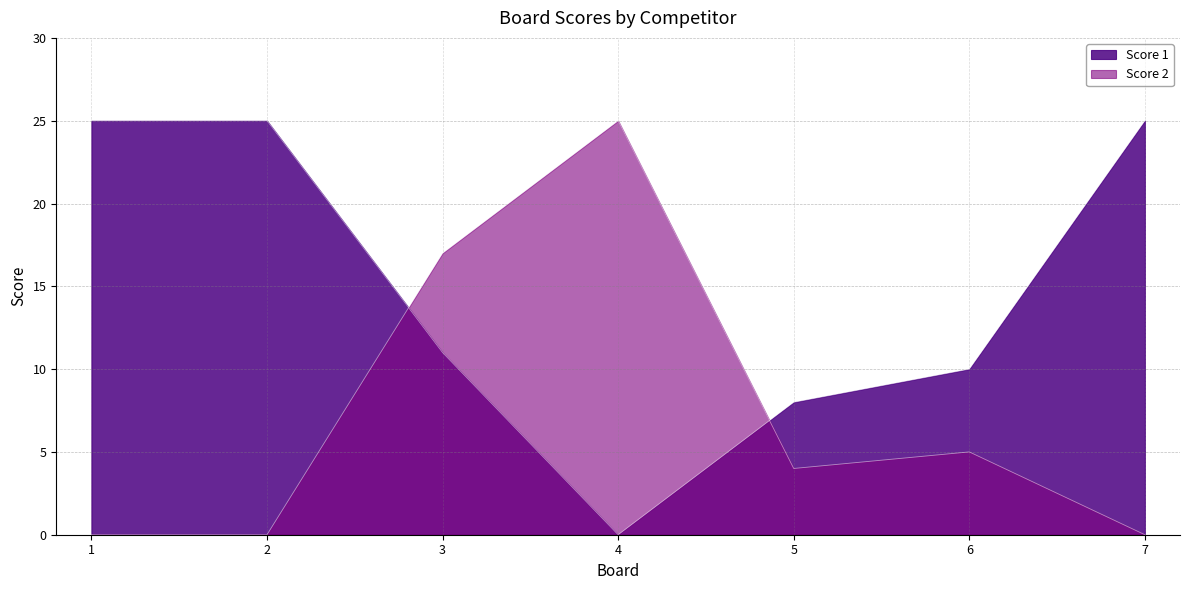

List the series in order of their peak value, lowest first.

Score 1, Score 2